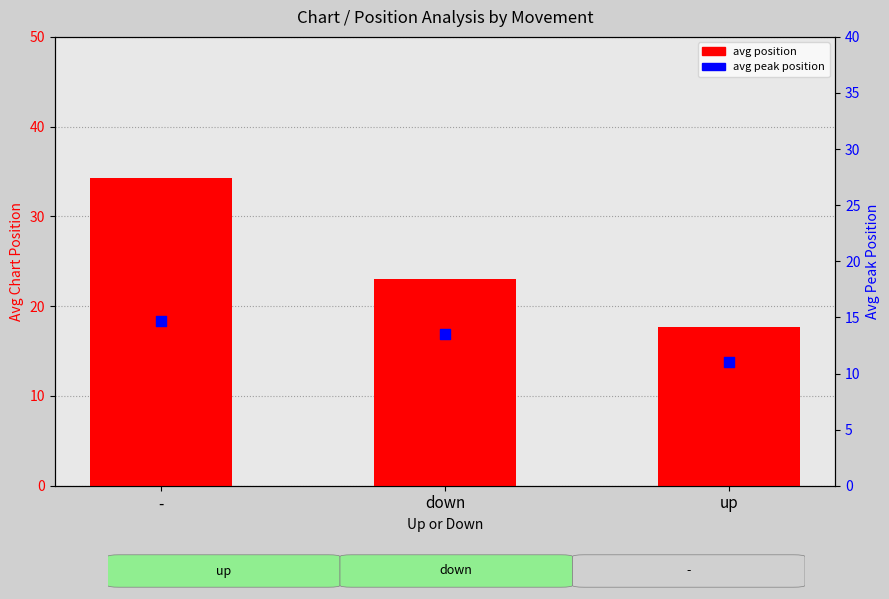

Which series has the largest total across all categories?

avg position